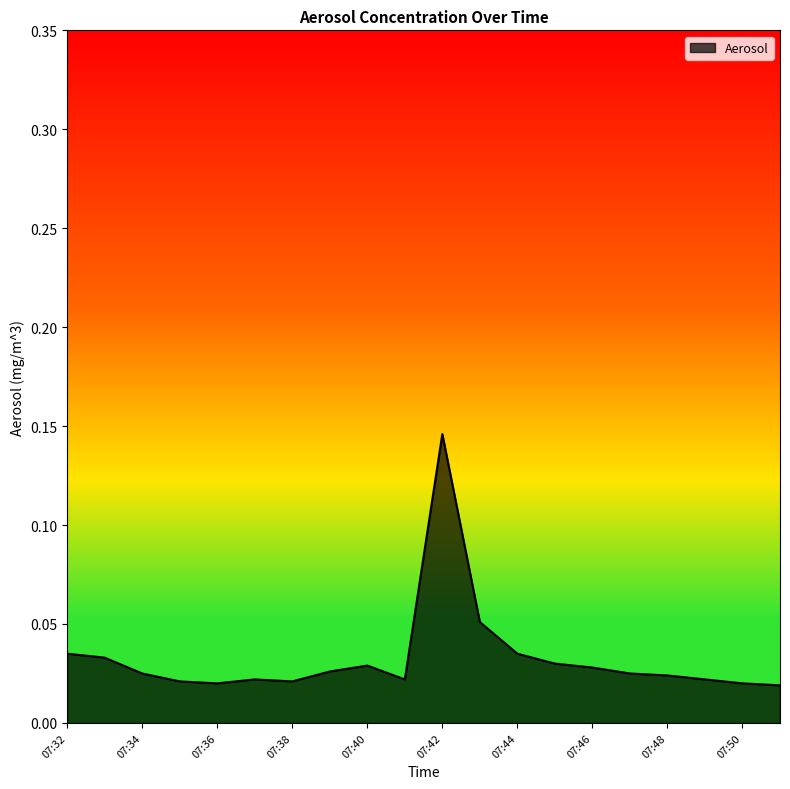

Does the chart have visible grid lines?

No